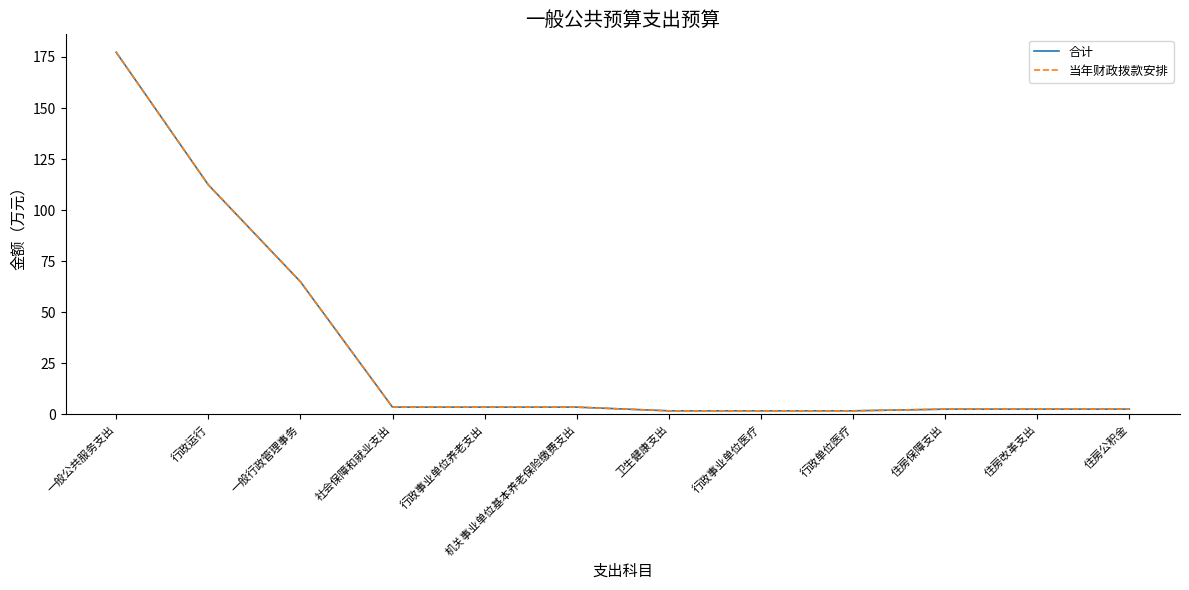

Is this an area chart (filled region under the line)?

No